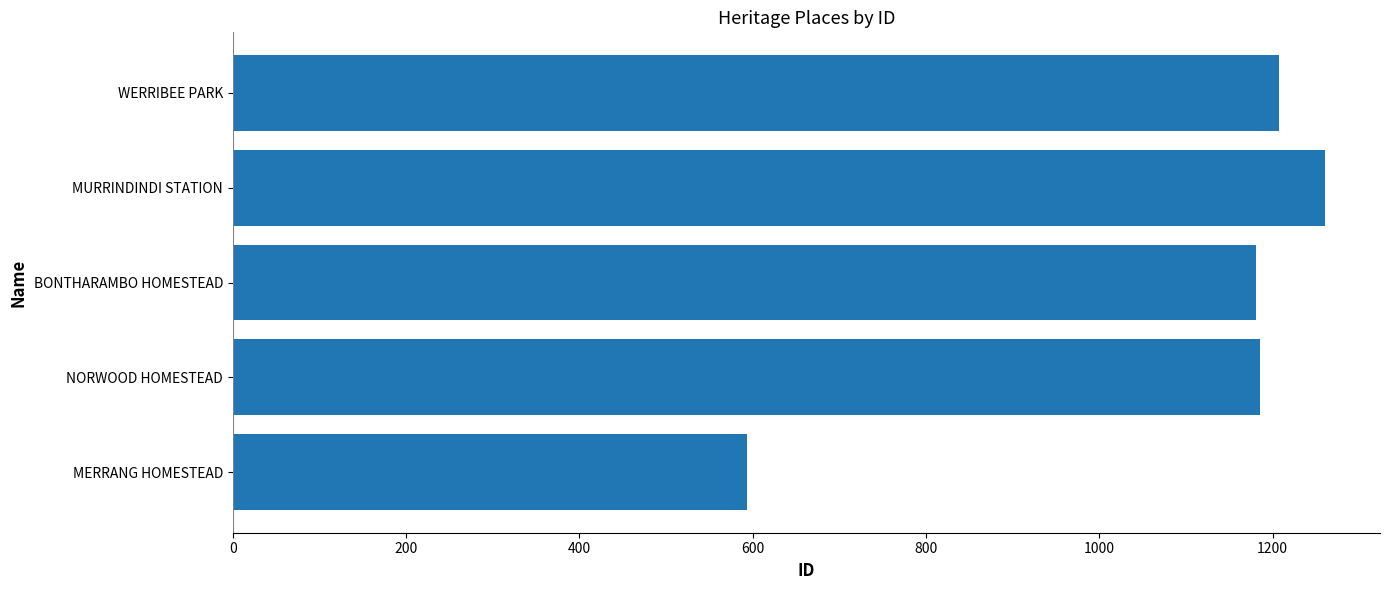

Count the number of data series in this chart.

1